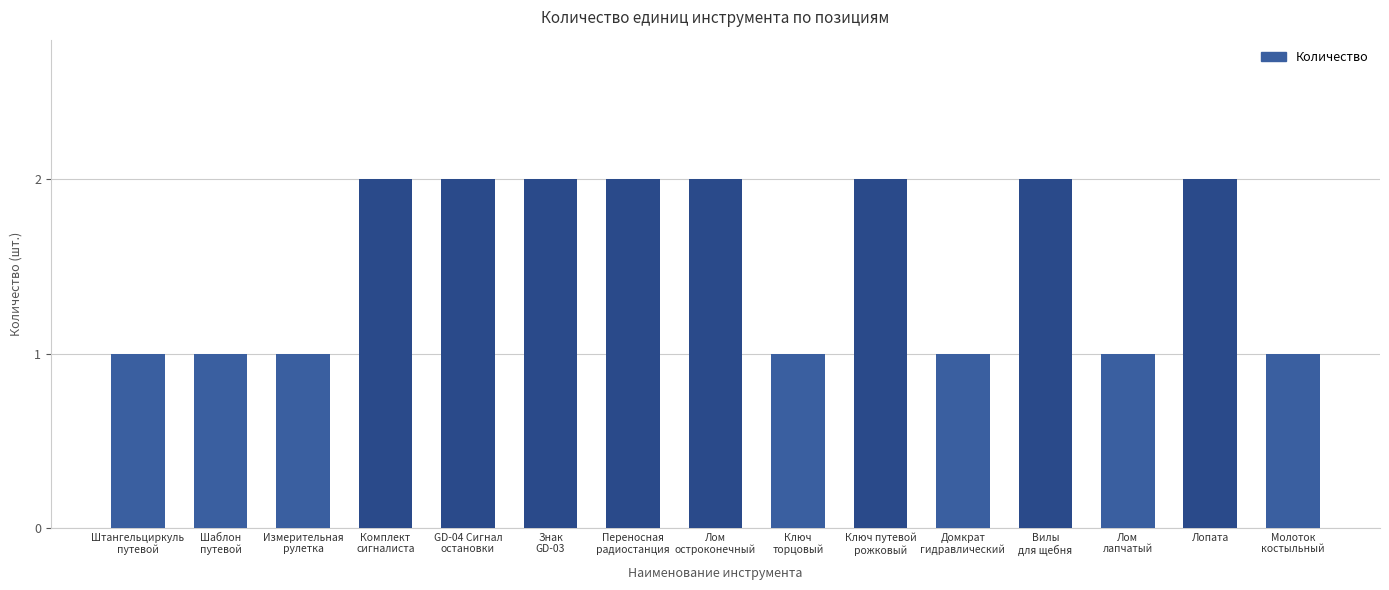

Reading left to right, list all the values displayed in this chart.

Штангельциркуль
путевой=1	Шаблон
путевой=1	Измерительная
рулетка=1	Комплект
сигналиста=2	GD-04 Сигнал
остановки=2	Знак
GD-03=2	Переносная
радиостанция=2	Лом
остроконечный=2	Ключ
торцовый=1	Ключ путевой
рожковый=2	Домкрат
гидравлический=1	Вилы
для щебня=2	Лом
лапчатый=1	Лопата=2	Молоток
костыльный=1